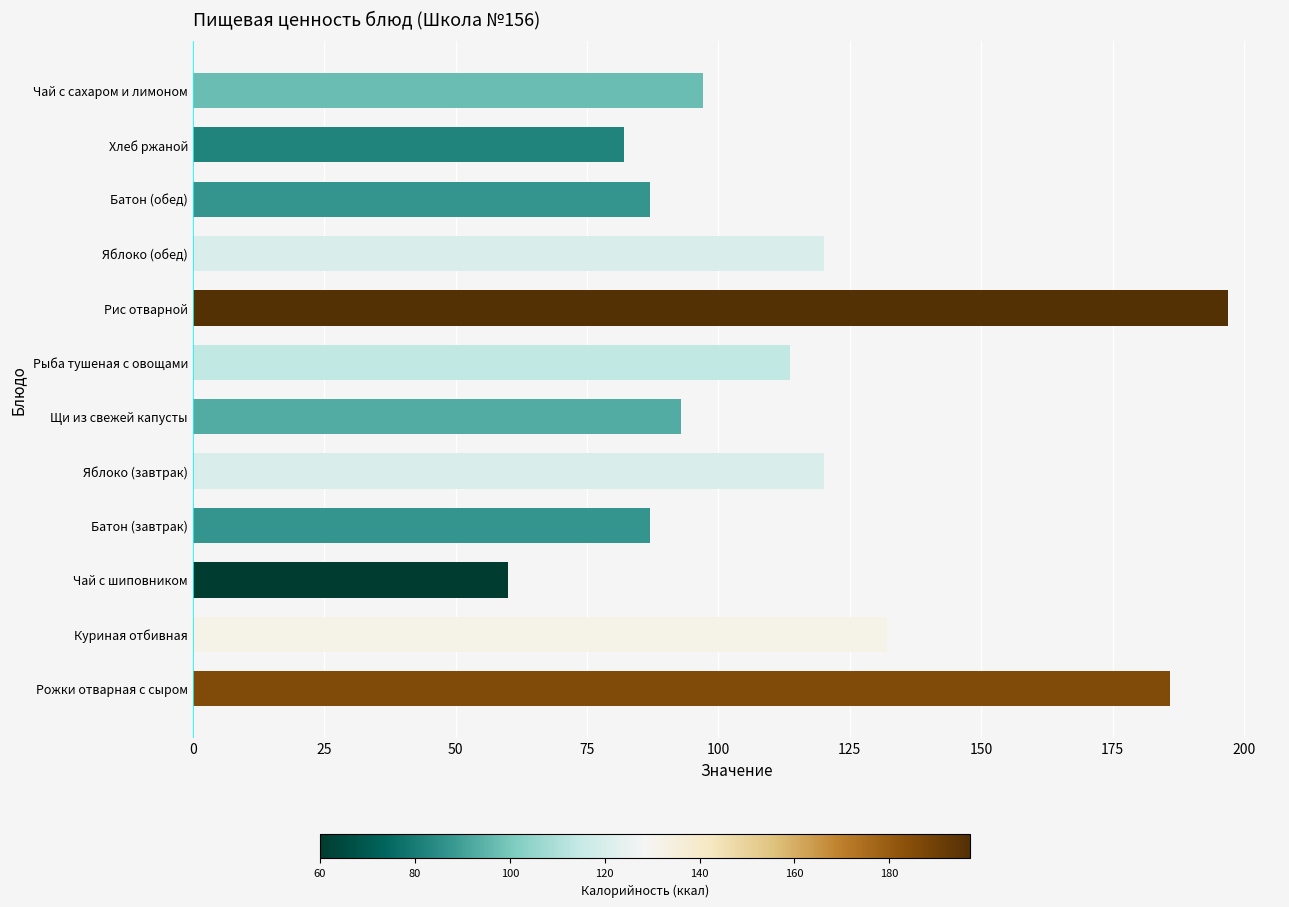

What is the ratio of the value at Хлеб ржаной to the value at Щи из свежей капусты?

0.9